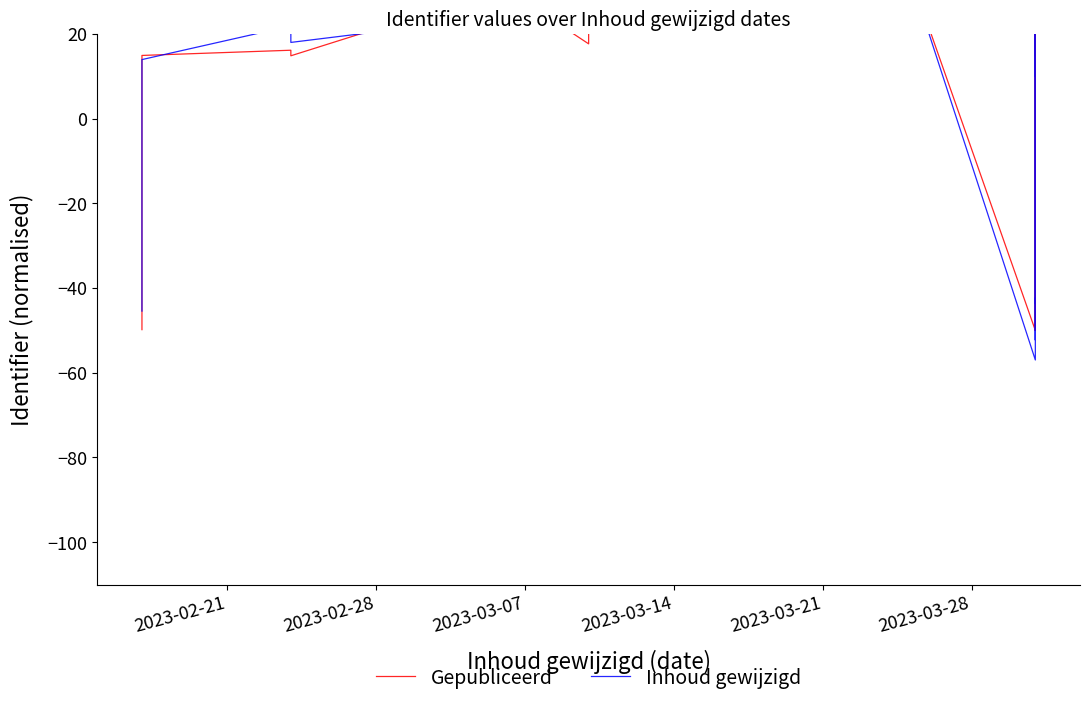

What are all the series names shown in the legend?

Gepubliceerd, Inhoud gewijzigd